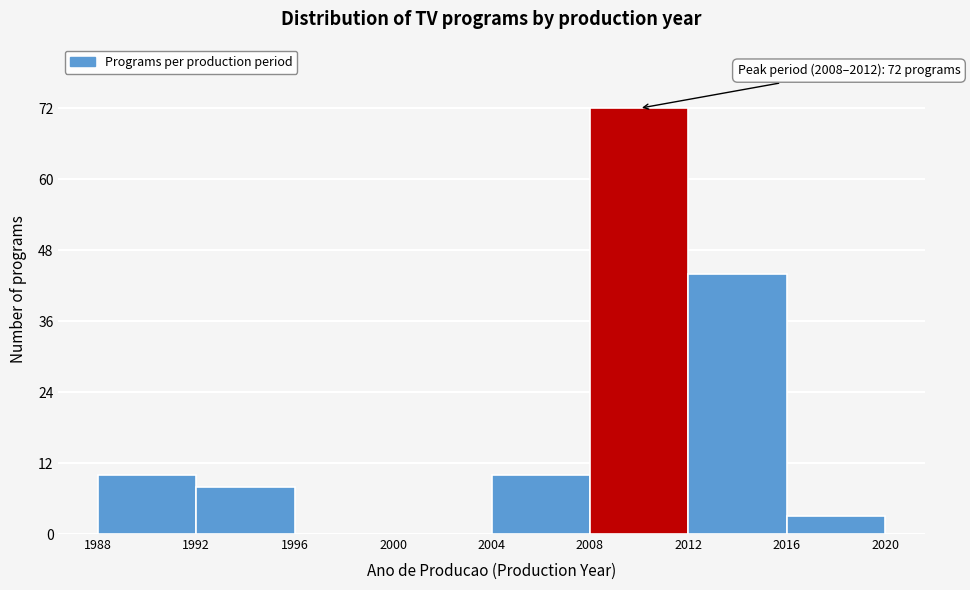

Which range on the x-axis has the tallest bar?

2008 to 2012